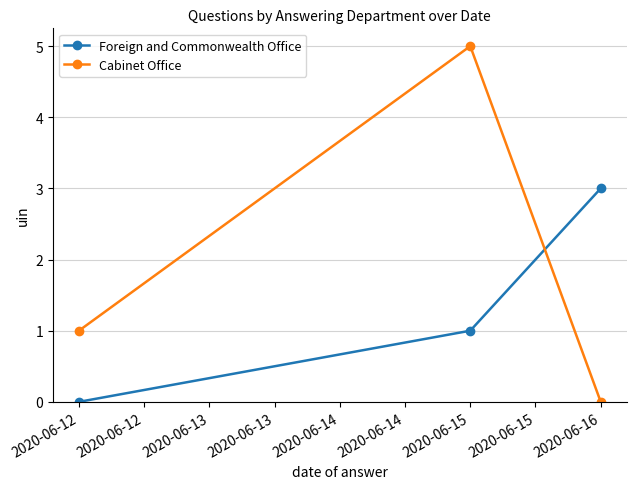

The Cabinet Office series shows 1 at 2020-06-12. True or false?

True